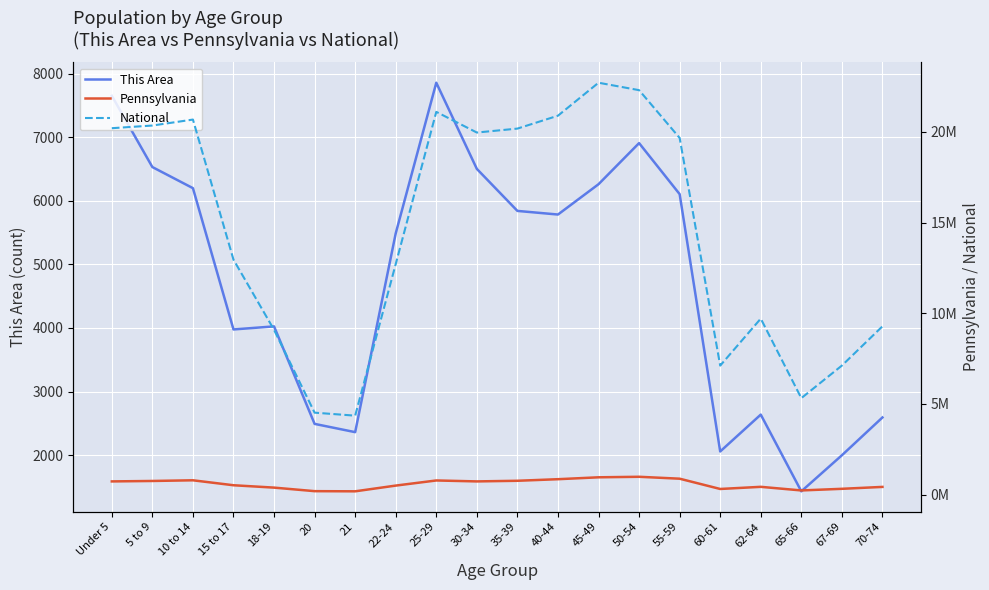

How many values in the National series are below 19664805?

10